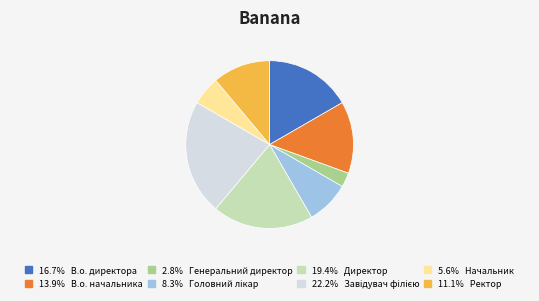

Count the number of slices in the pie.

8